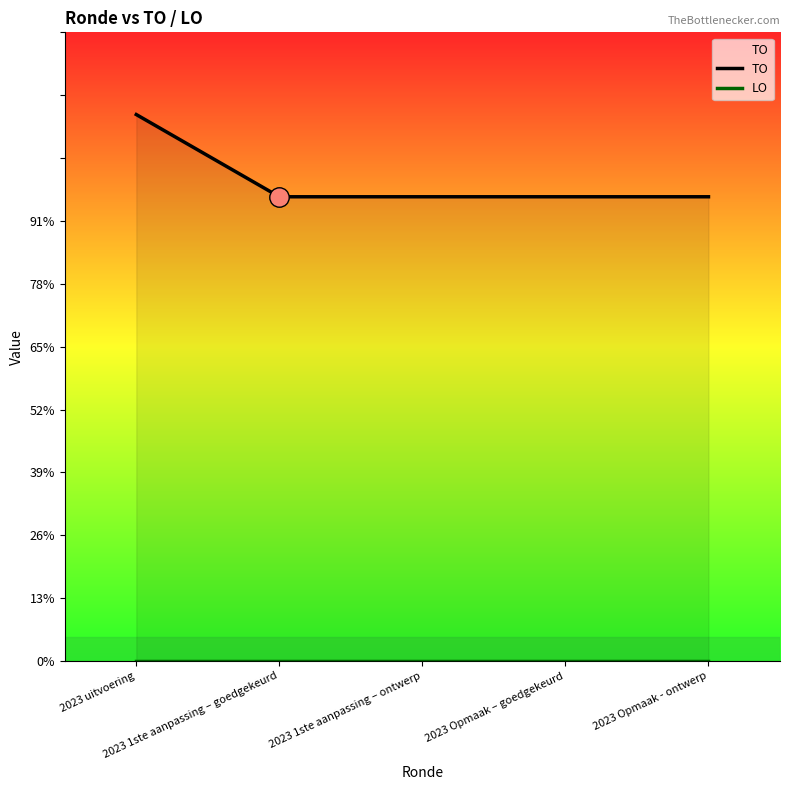

Rank the series by their maximum value, from highest to lowest.

TO, LO